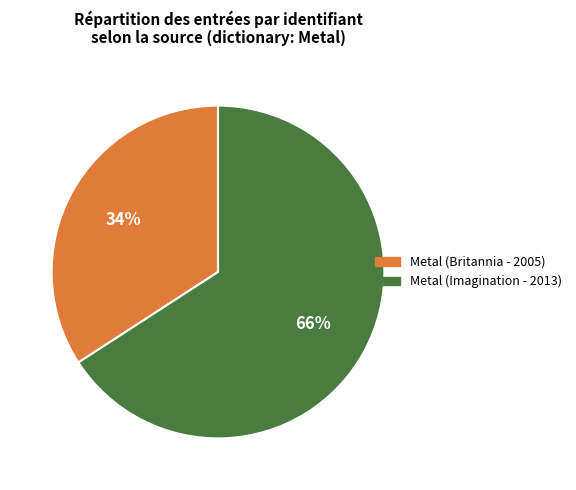

True or false: Metal (Britannia - 2005) accounts for 39% of the total.

False